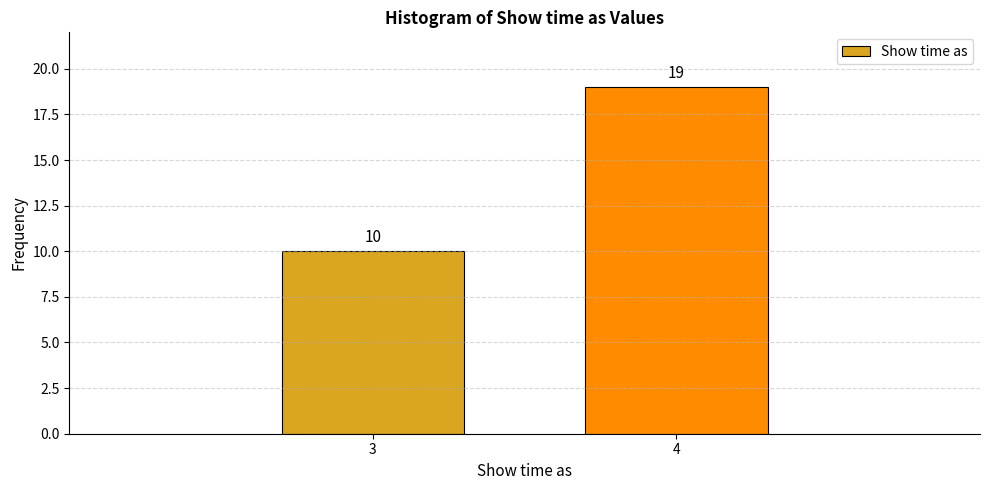

Reading right to left, what are all the values shown in this chart?

19	10